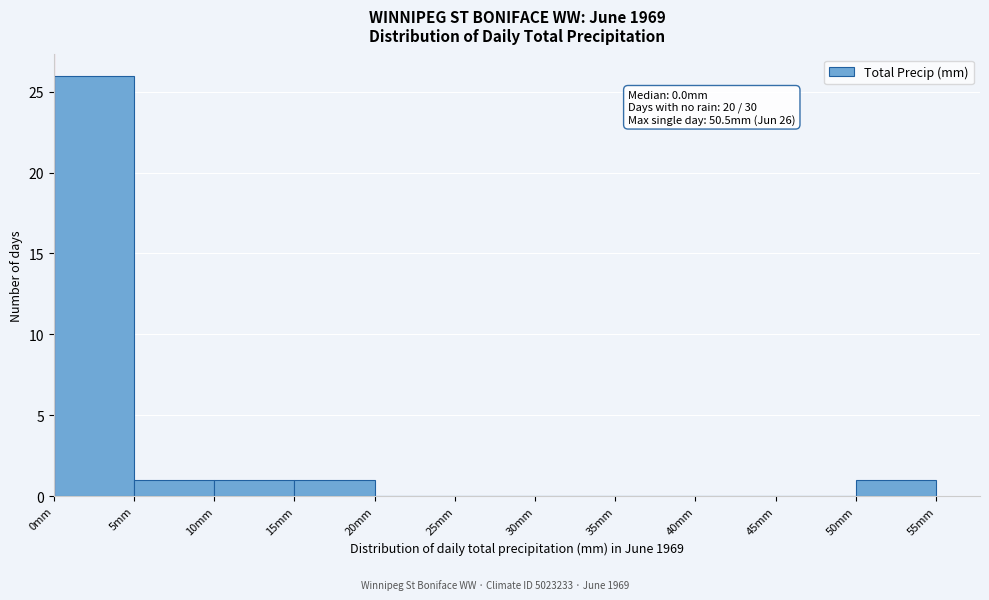

Which range on the x-axis has the tallest bar?

0 to 5